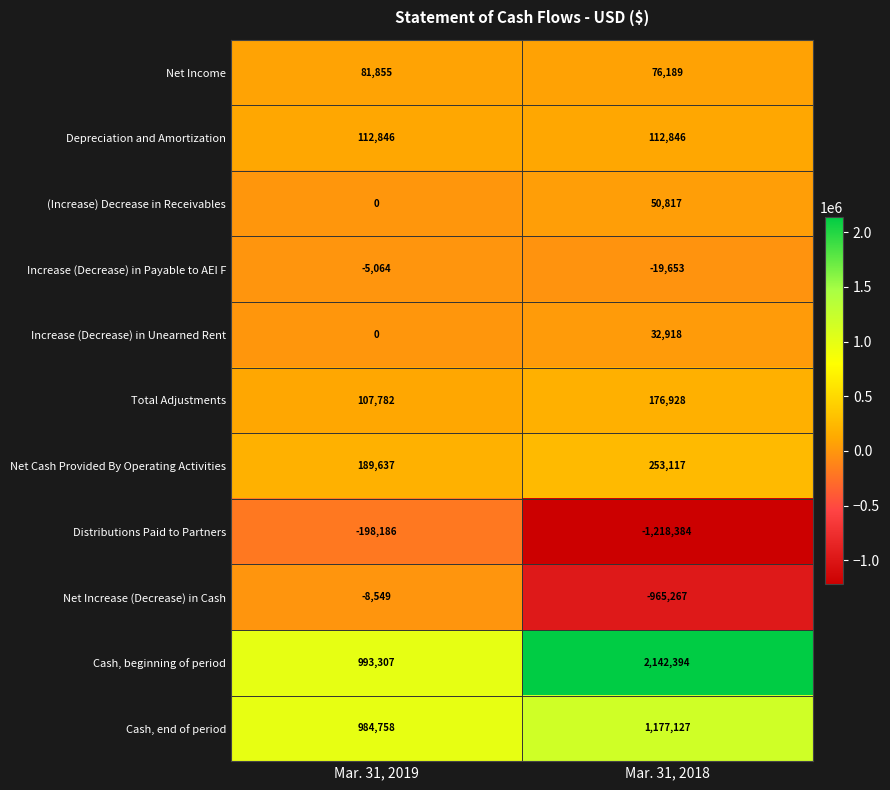

Which series has the largest total across all categories?

Cash, beginning of period